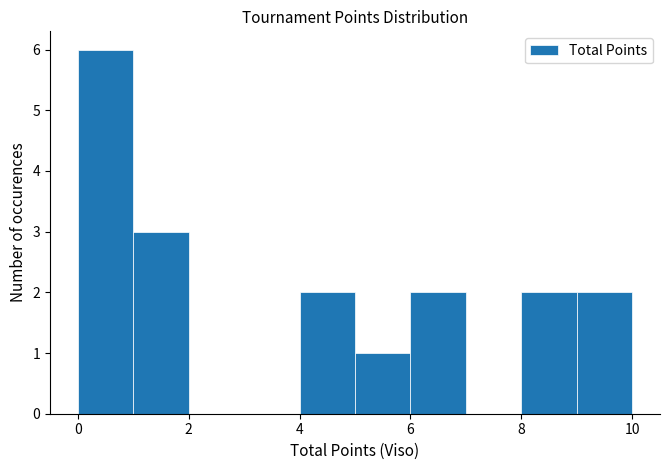

Reading left to right, list every bar in this chart as the range it spans on the x-axis followed by its height. The values are not printed on the chart, so give them approximately, as read against the axis.

0 to 1: 6
1 to 2: 3
2 to 3: 0
3 to 4: 0
4 to 5: 2
5 to 6: 1
6 to 7: 2
7 to 8: 0
8 to 9: 2
9 to 10: 2